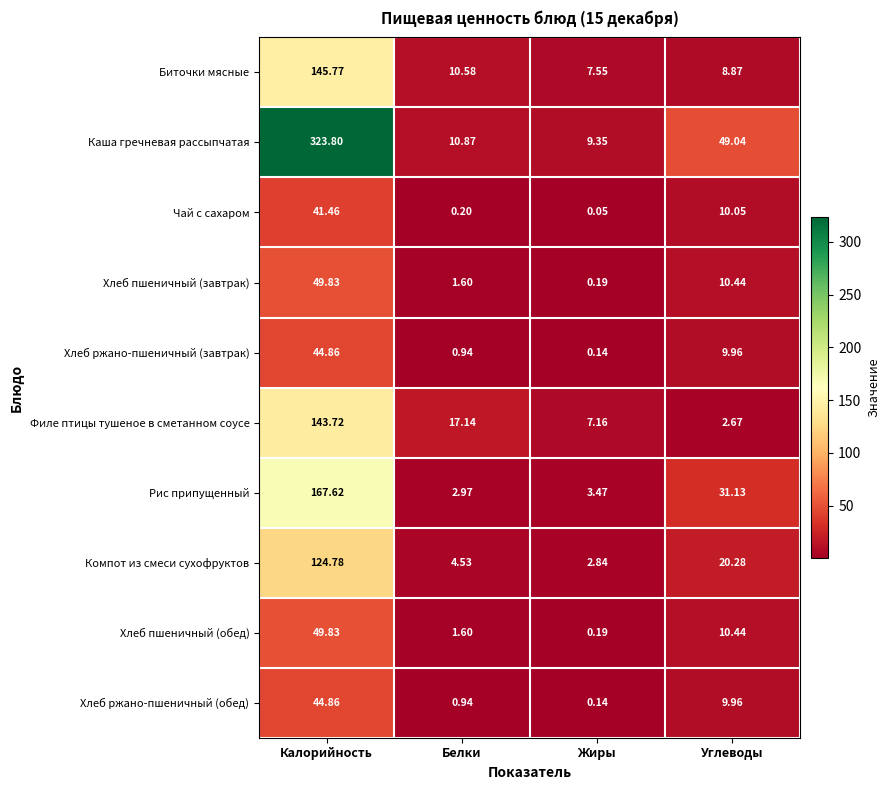

At which category is the sum across all series the highest?

Калорийность